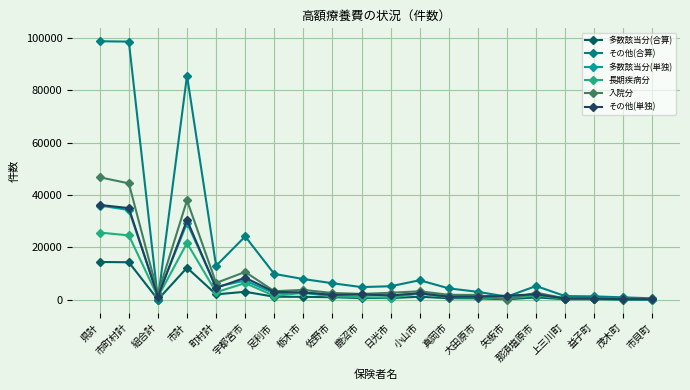

Between 宇都宮市 and 足利市, which series saw the biggest shift?

その他(合算)